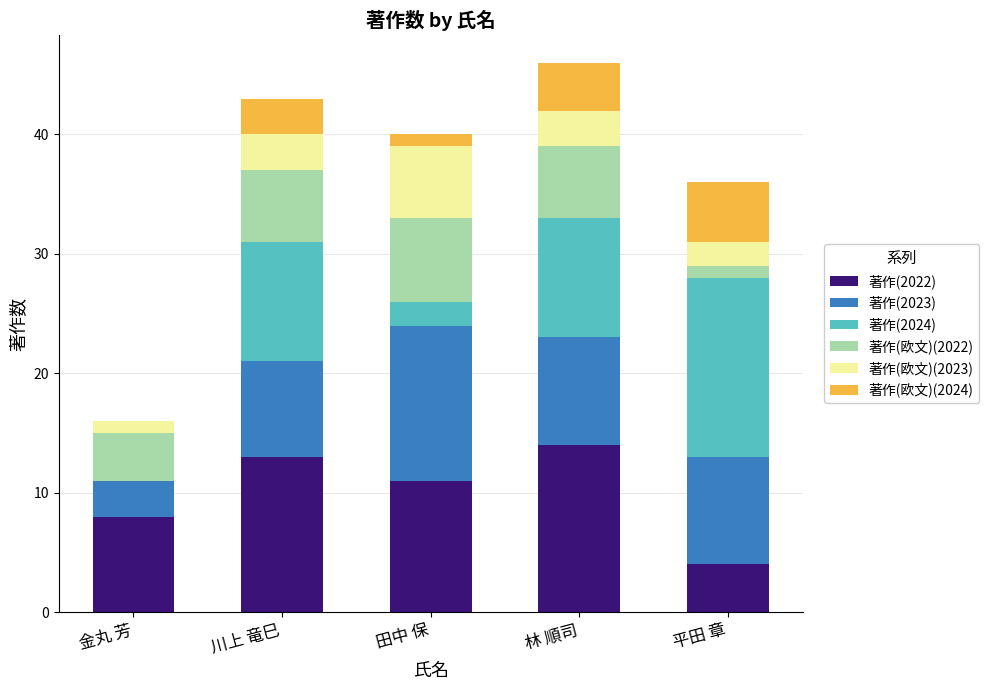

What is the total value across all series at 平田 章?

36